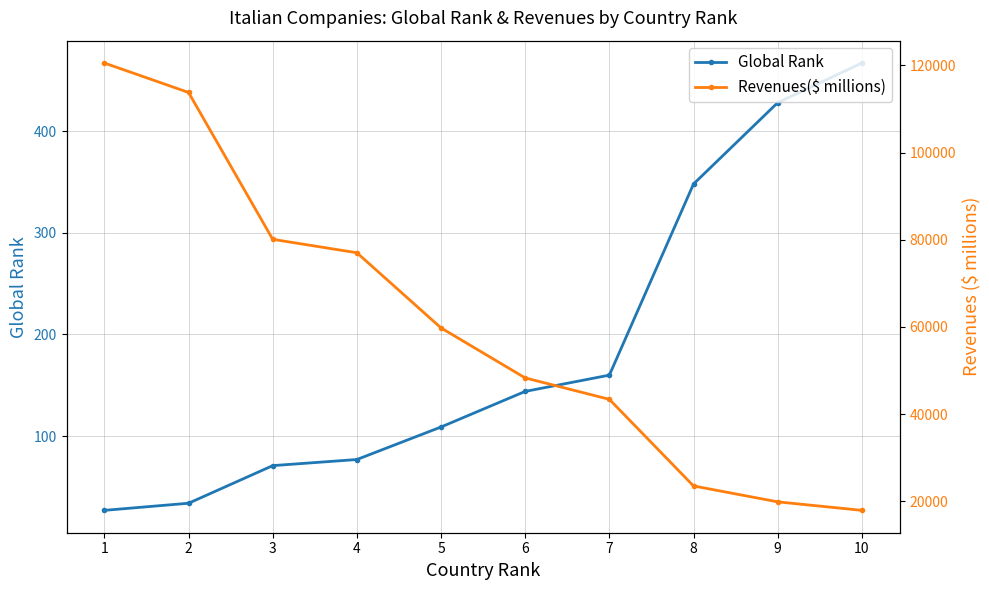

Read the Revenues($ millions) value at 6, to the nearest 50.

48300